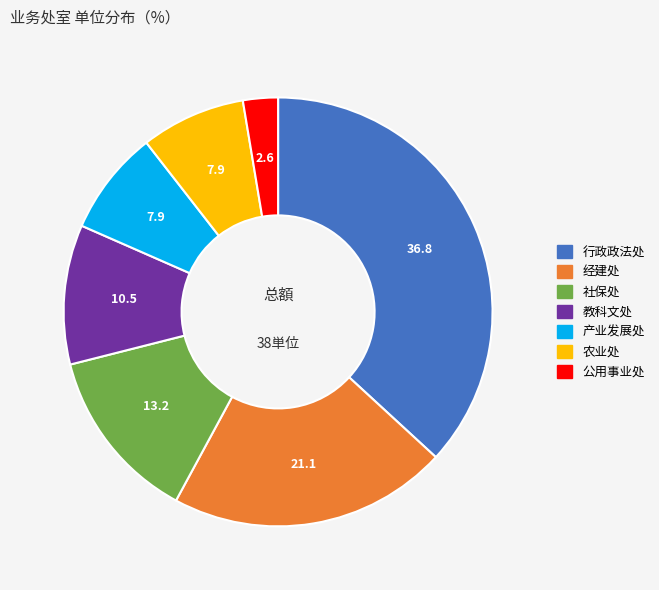

Does any single category account for the majority?

No